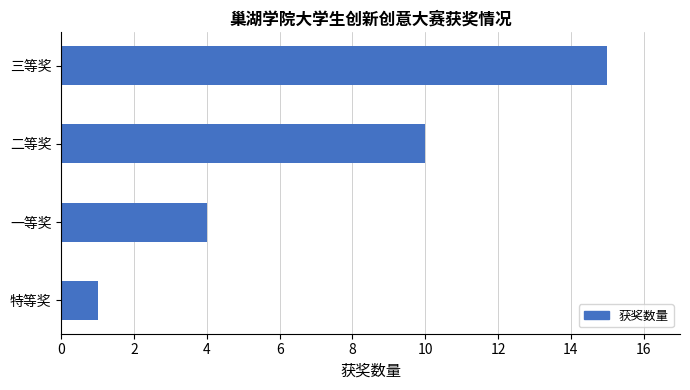

What is the sum of all values?

30